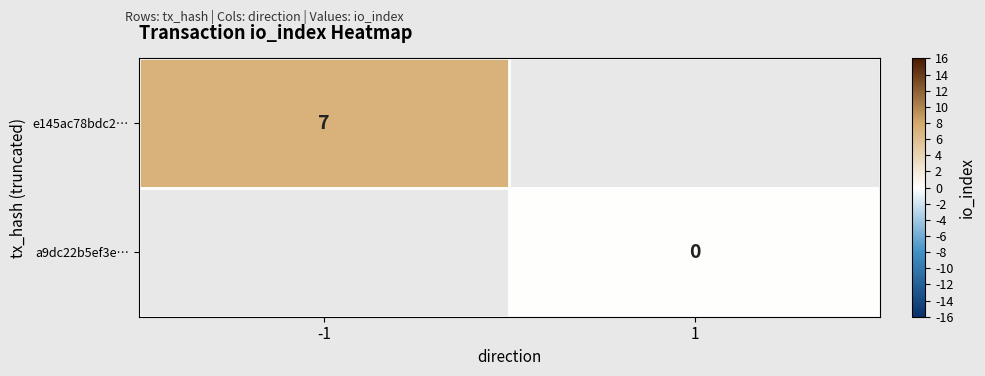

Is it true that e145ac78bdc2… equals 7 at -1?

True